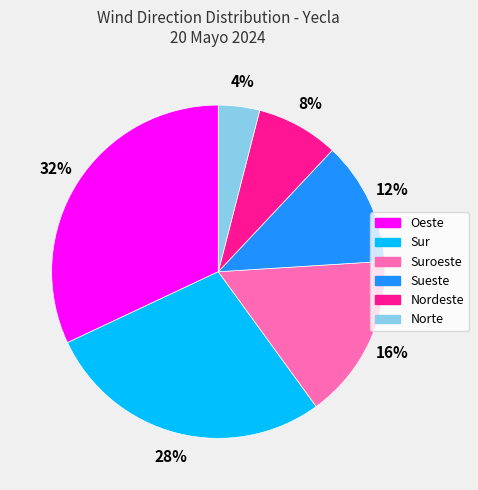

To the nearest percent, what is the difference between the largest and smallest slice percentages?

28%